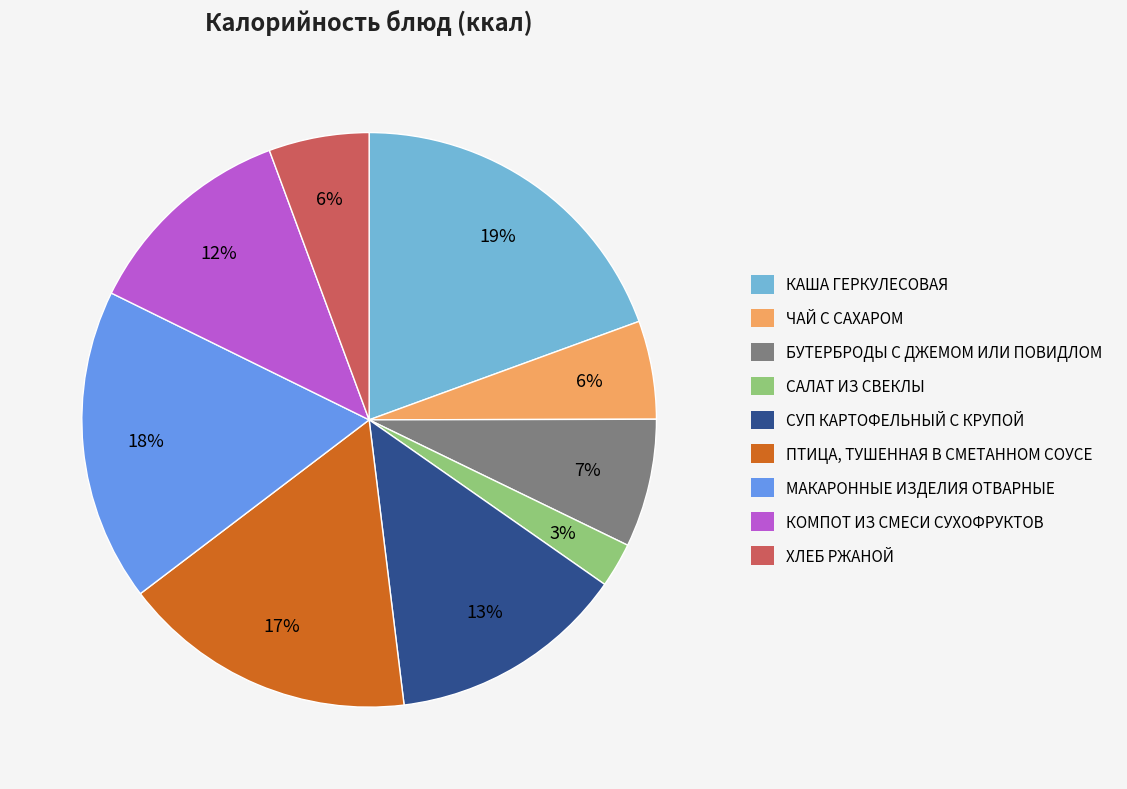

What percentage is the КАША ГЕРКУЛЕСОВАЯ slice, to the nearest percent?

19%